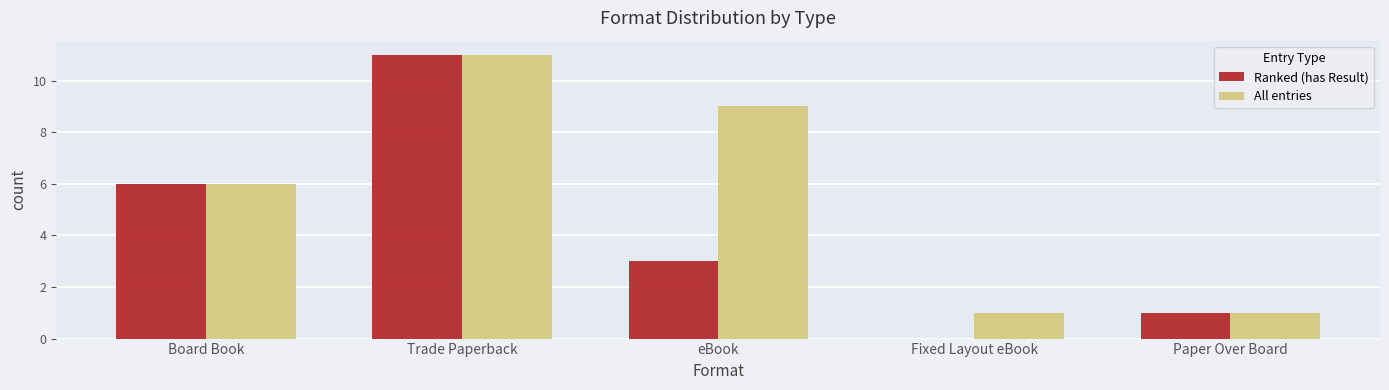

What are all the series names shown in the legend?

Ranked (has Result), All entries